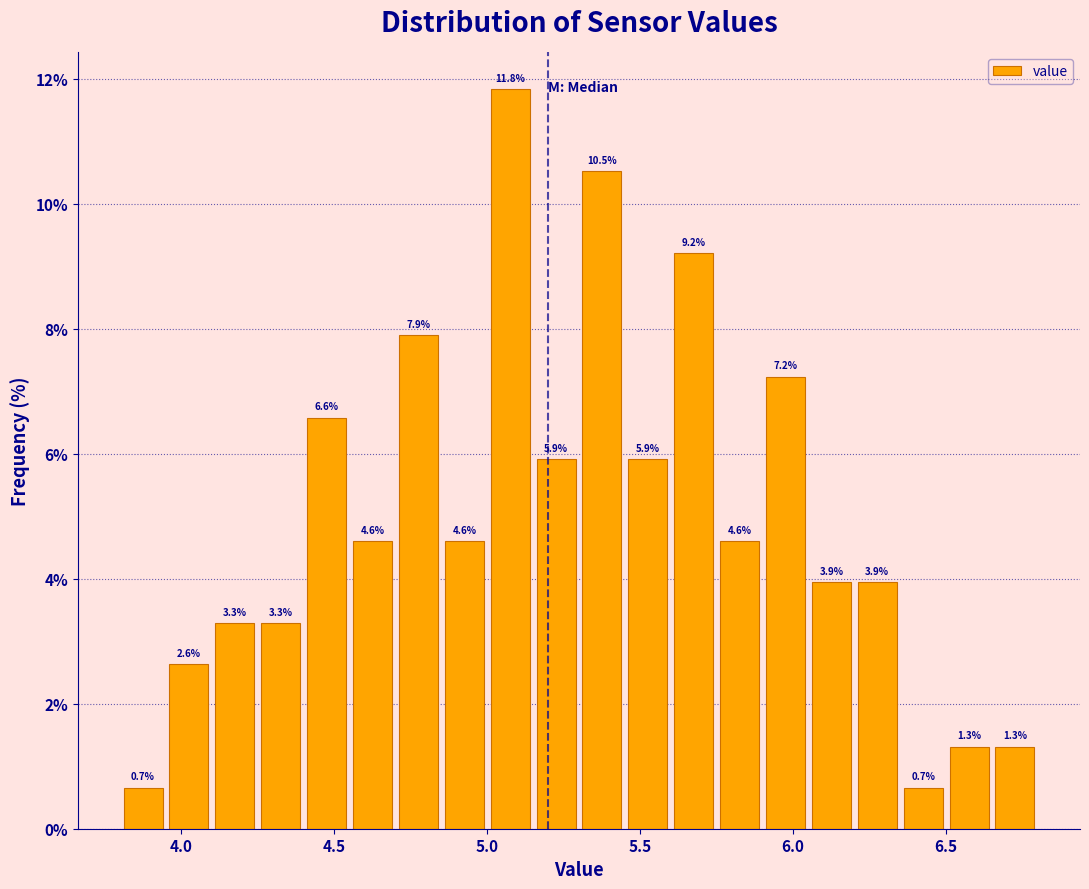

Around what value on the x-axis is the tallest bar? Give the approximate position of its centre, as read against the axis.

5.10